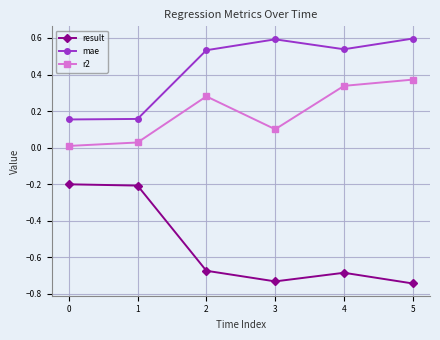

The value of r2 at 0 is 0.0. True or false?

True